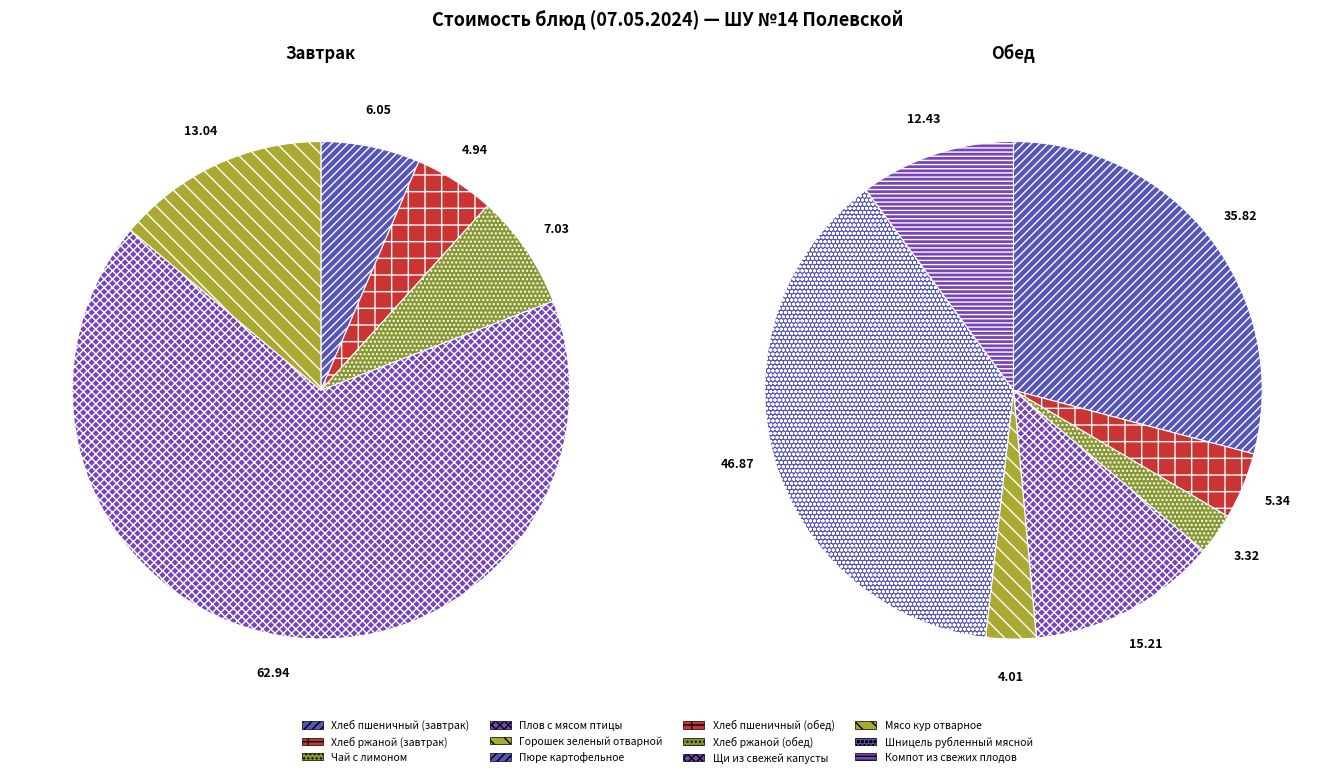

To the nearest percent, what is the combined percentage of Чай с лимоном and Шницель рубленный мясной?

25%